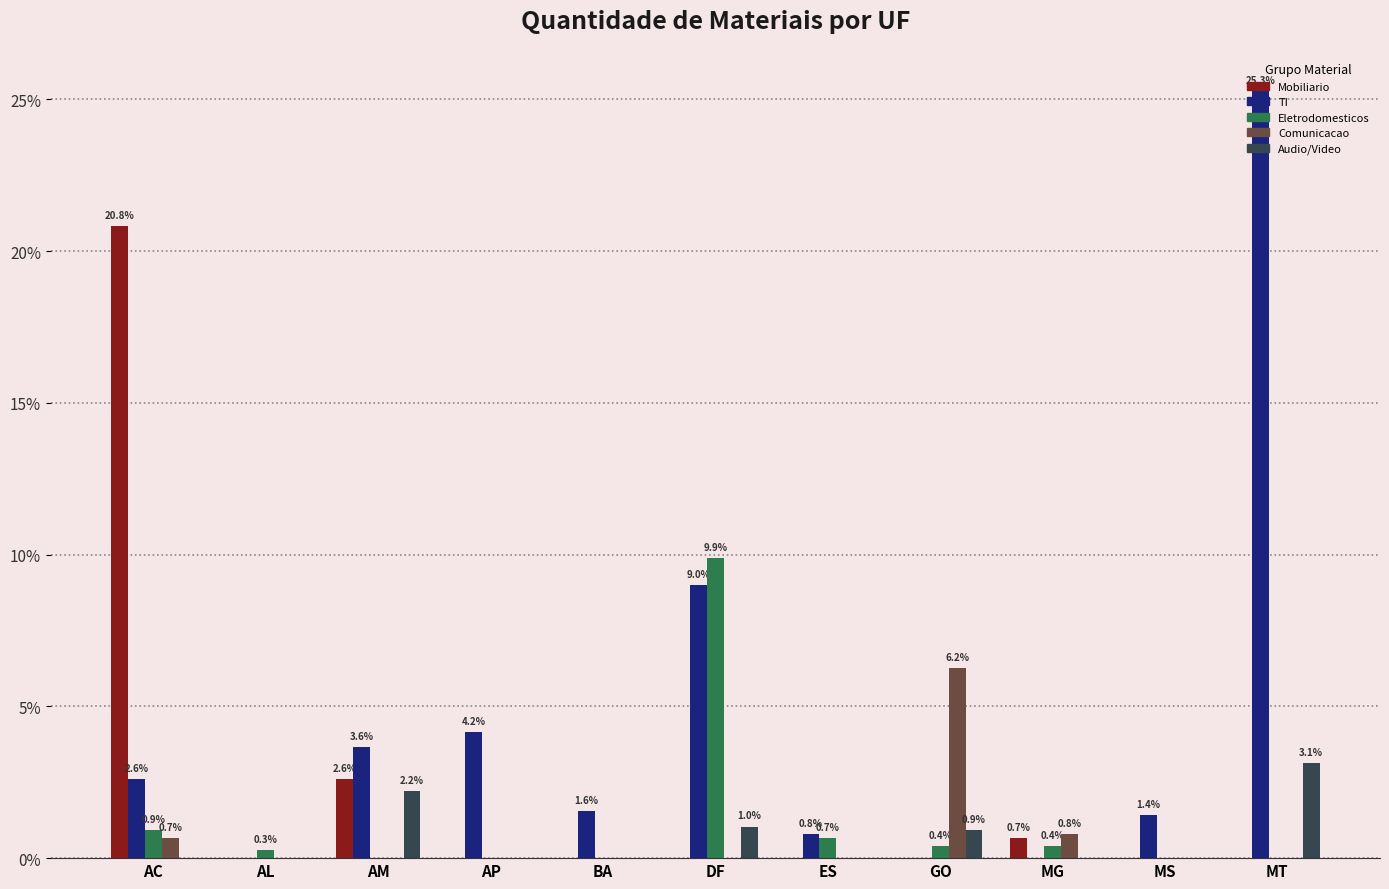

What is the maximum value shown in the chart?

25.3